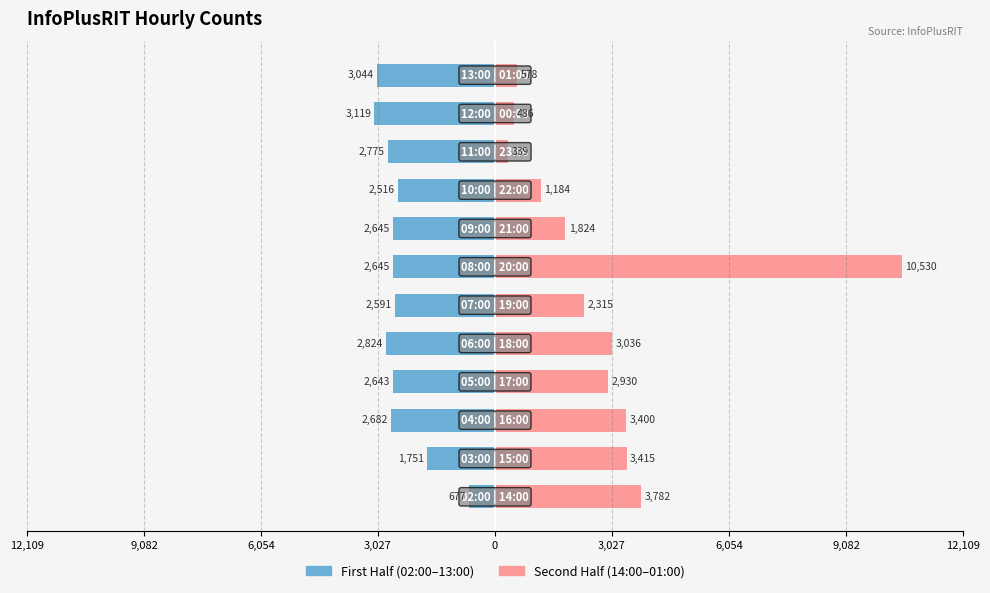

Is the value of Second Half (14:00–01:00) at 12,109 greater than the value of First Half (02:00–13:00) at 3,027?

Yes